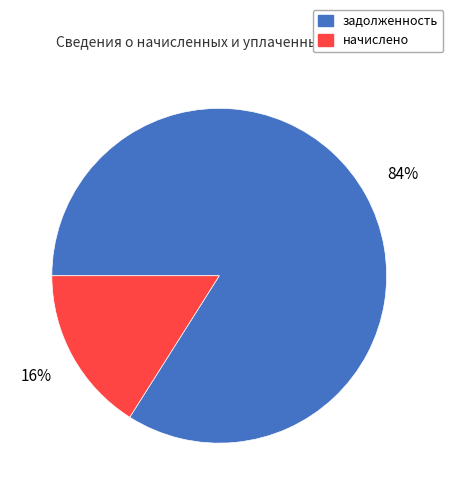

To the nearest percent, what portion does начислено represent?

16%